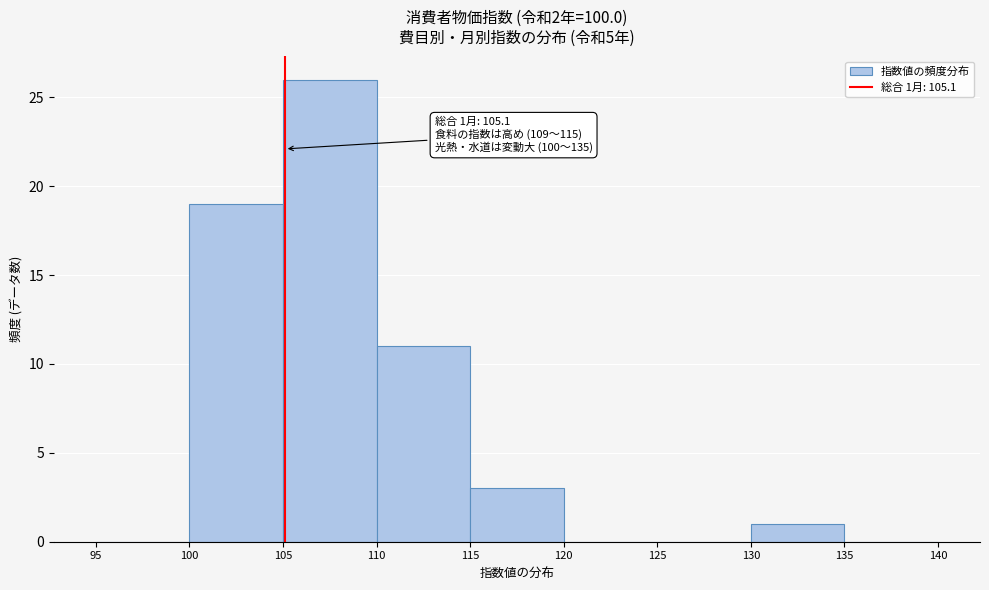

Which range on the x-axis has the tallest bar?

105 to 110